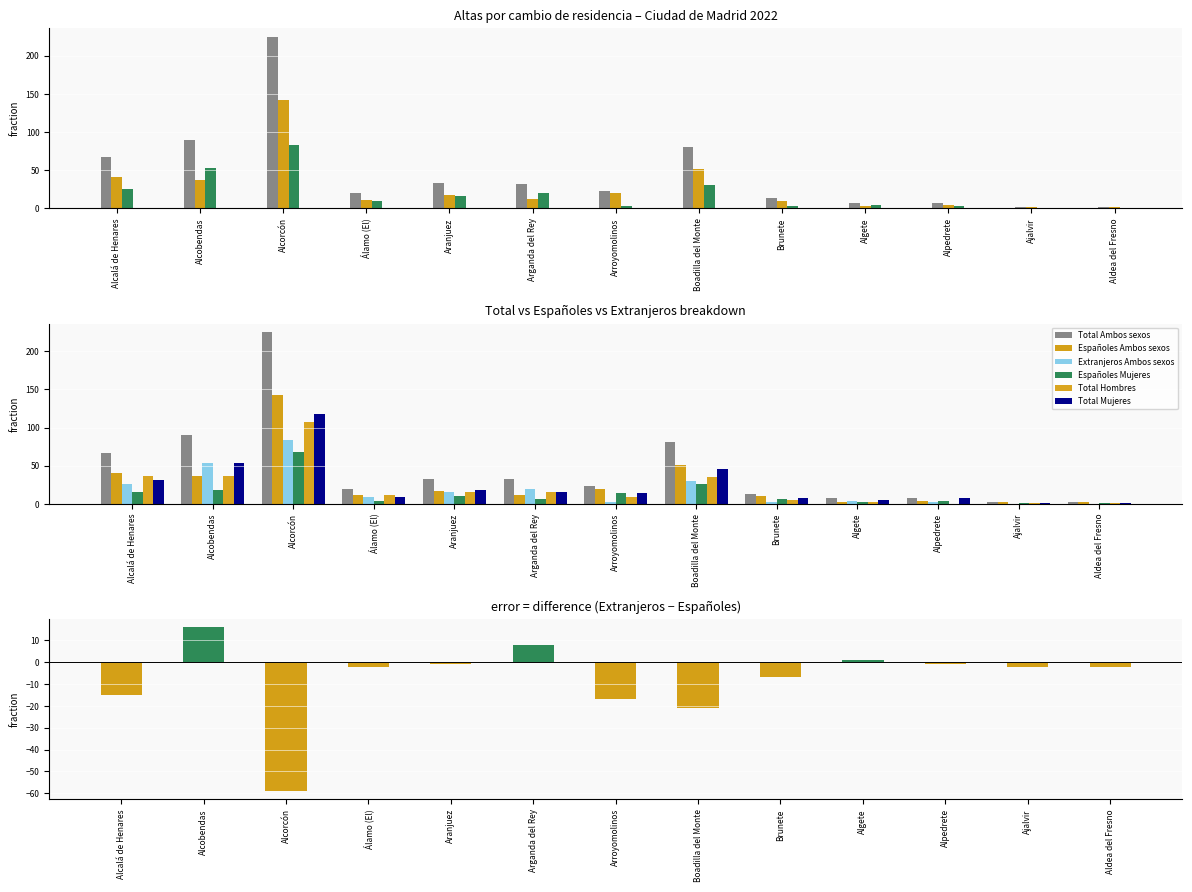

Is it true that Total Hombres equals 1 at Ajalvir?

True